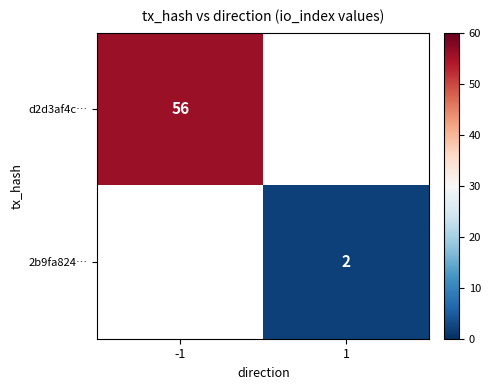

Is the value of 2b9fa824… at 1 greater than the value of d2d3af4c… at -1?

No